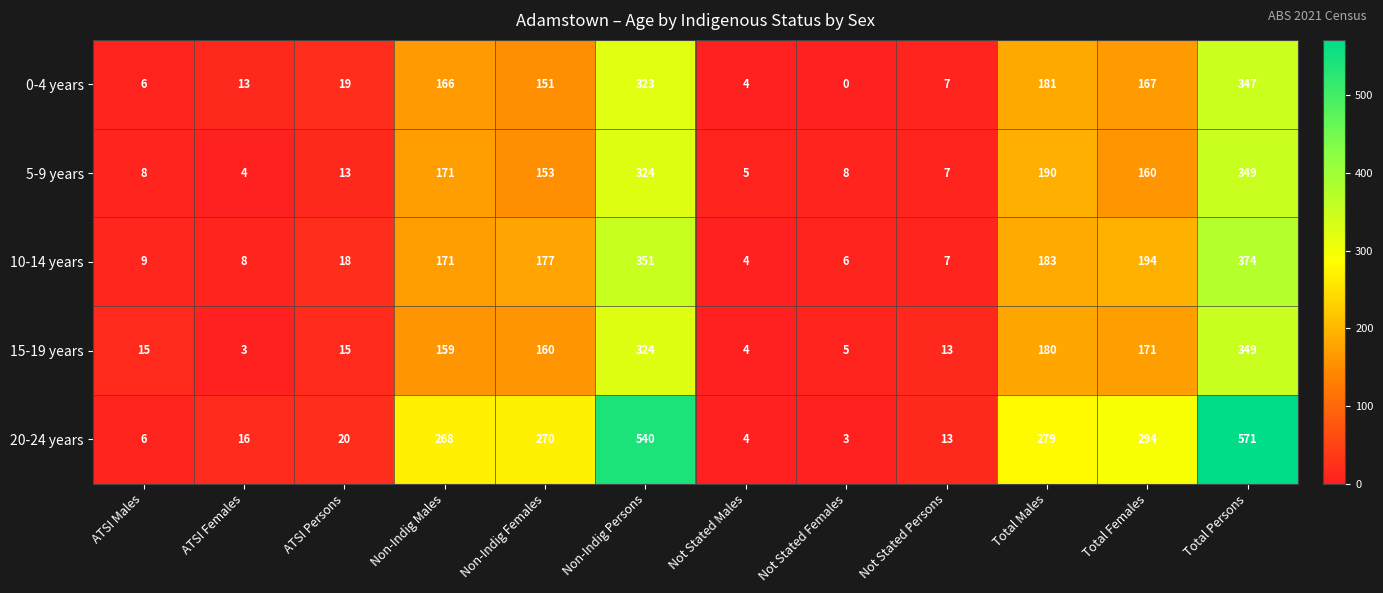

At how many categories does at least one series exceed 242?

6